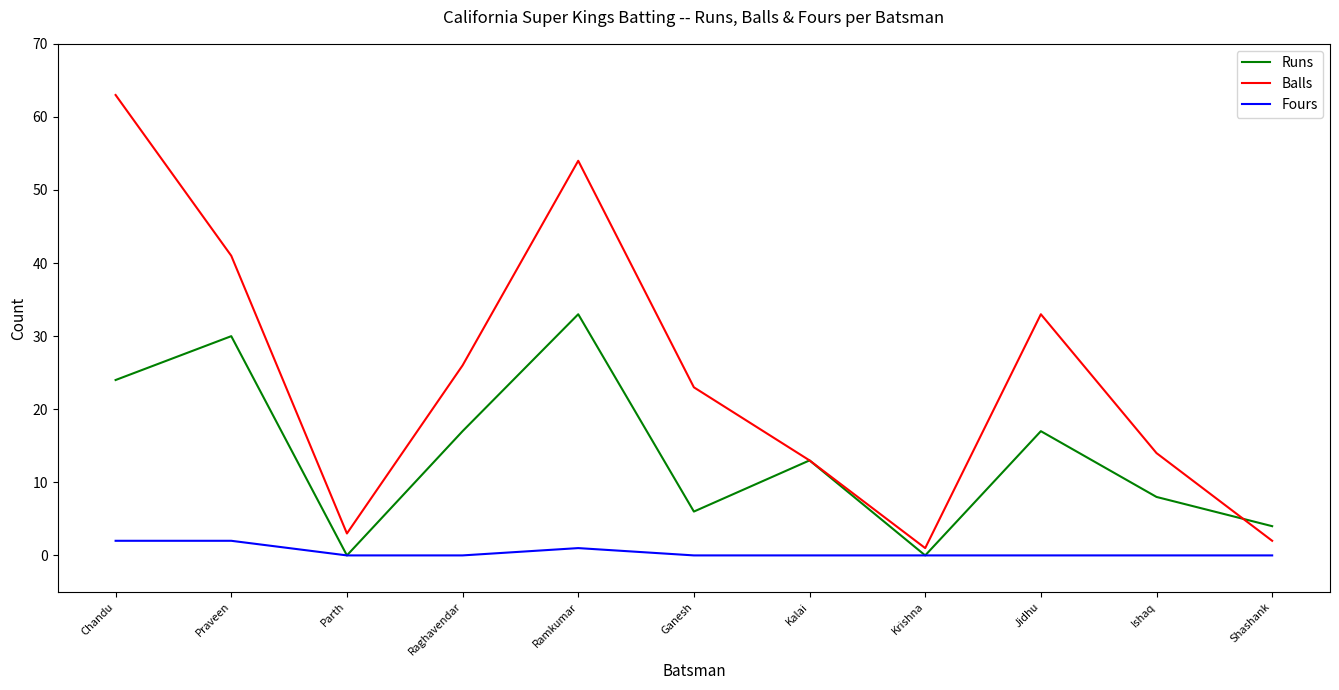

What is the difference between the second highest and second lowest values in the Runs series?

30